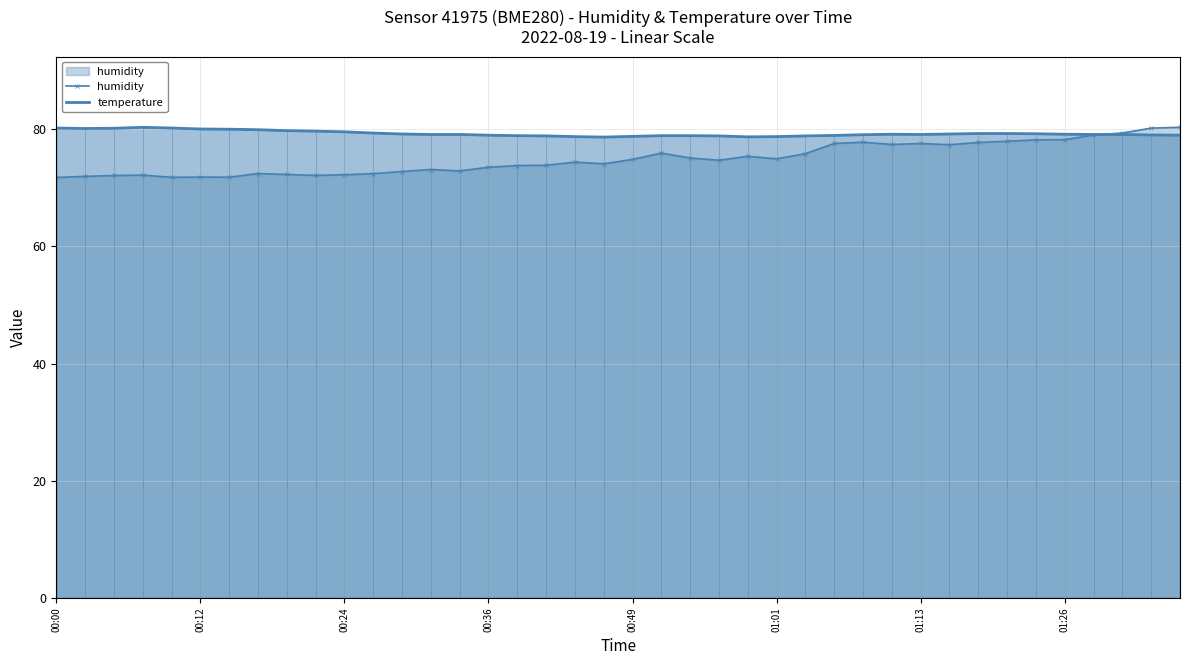

How many interior local valleys does the temperature series have?

4